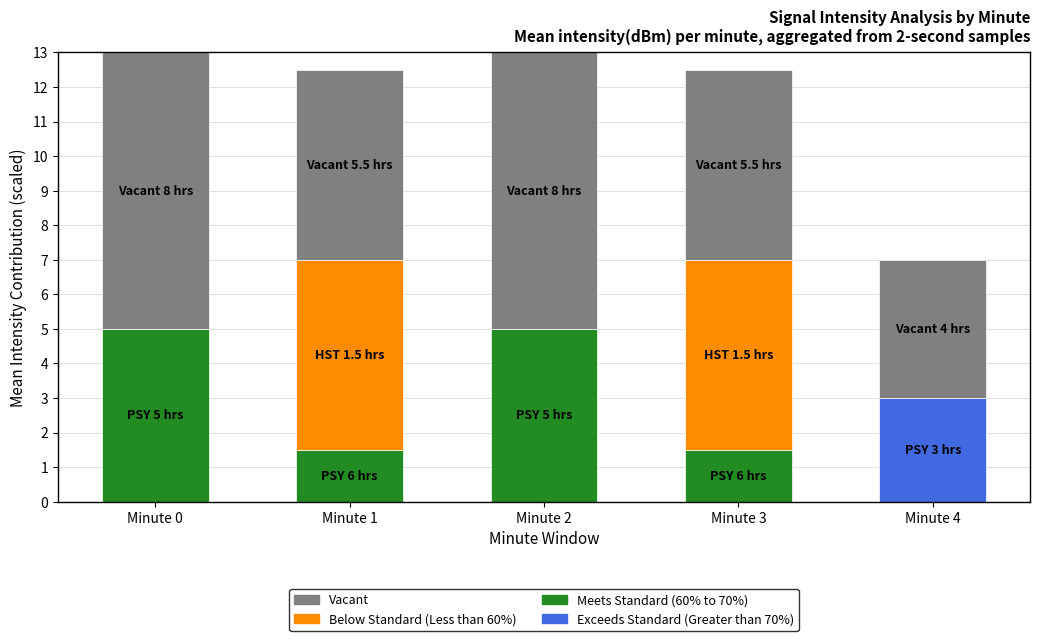

The value of Meets Standard (60% to 70%) at Minute 0 is 8.8. True or false?

False